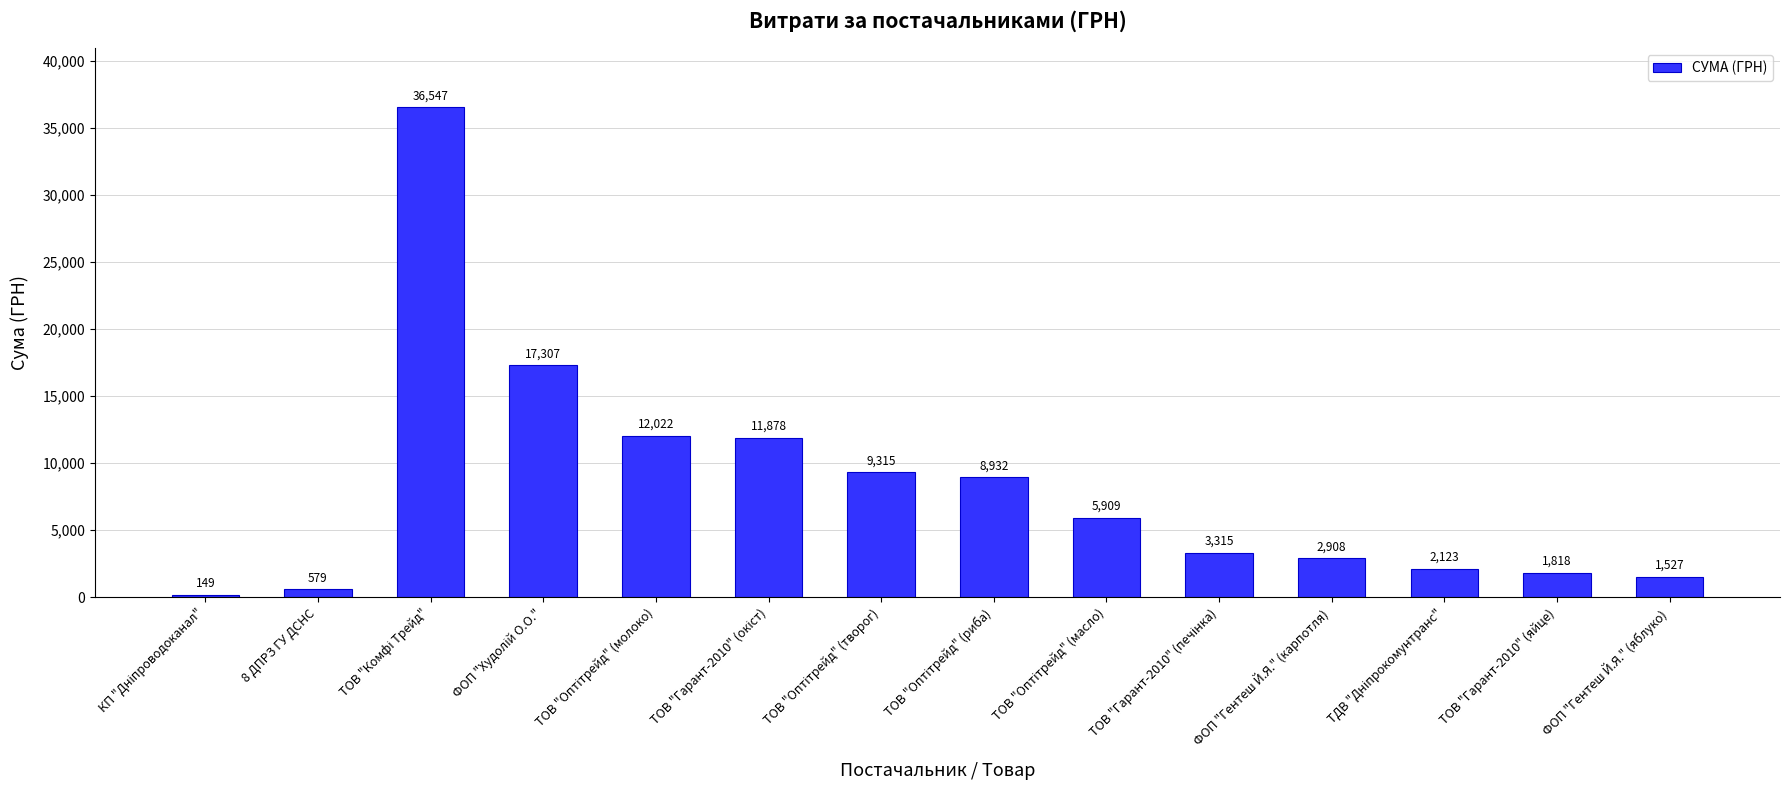

How many series are shown in this chart?

1